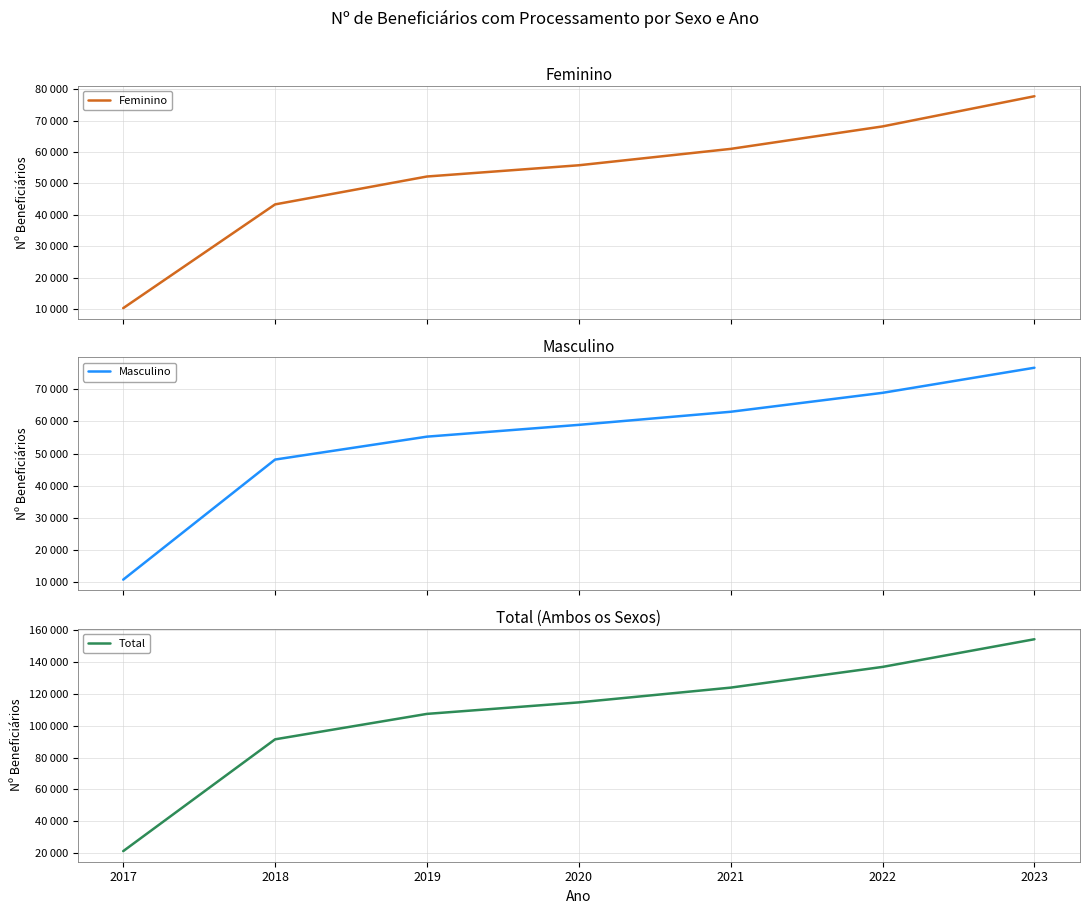

Reading left to right, list all the values displayed in this chart.

Feminino: 10369	43345	52211	55784	60994	68133	77726
Masculino: 10887	48175	55293	58955	63022	68902	76695
Total: 21256	91520	107504	114739	124016	137035	154421